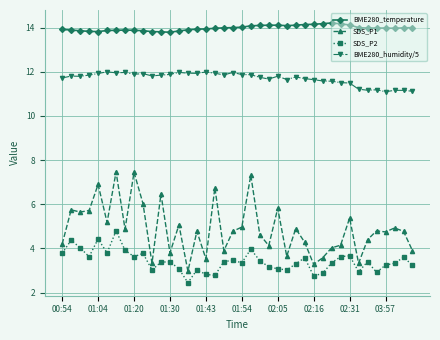

True or false: SDS_P1 and BME280_temperature intersect in this chart.

False